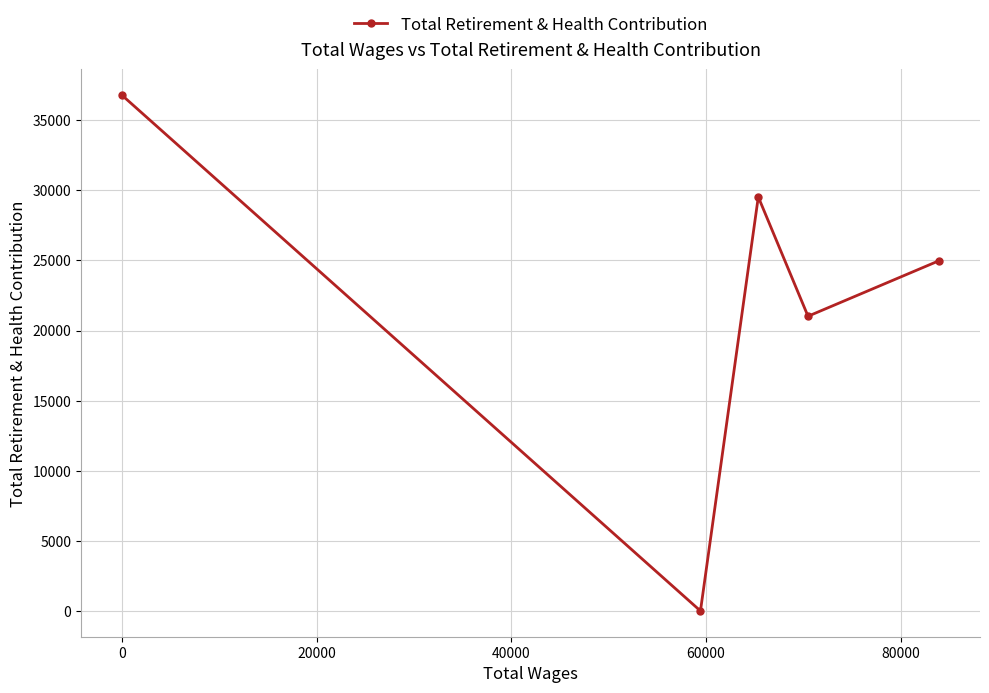

Reading left to right, transcribe all the data shown in this chart.

36796	0	29533	21023	24987